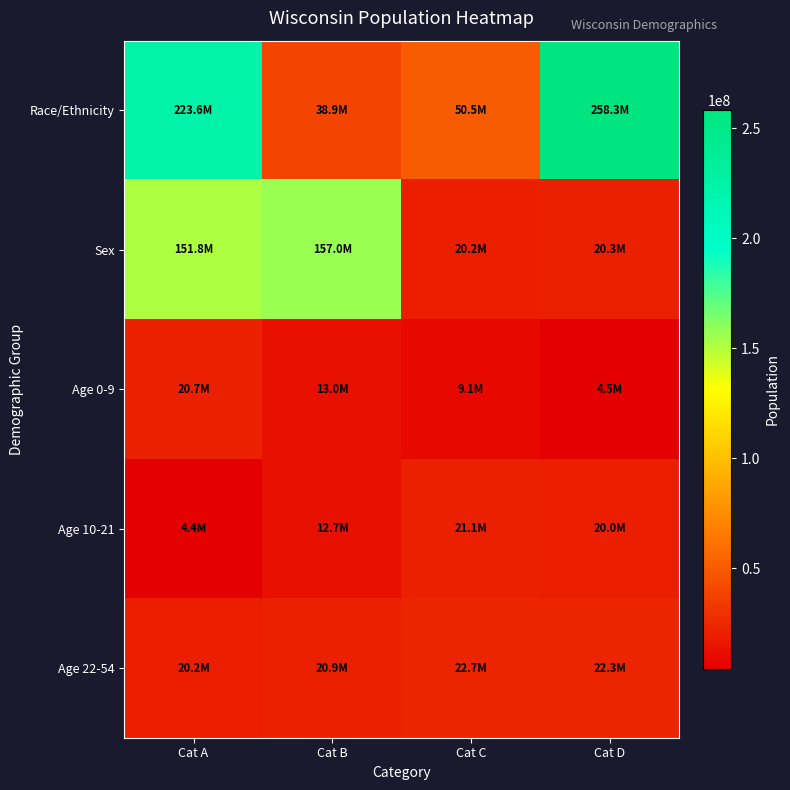

Which series has the largest total across all categories?

Race/Ethnicity